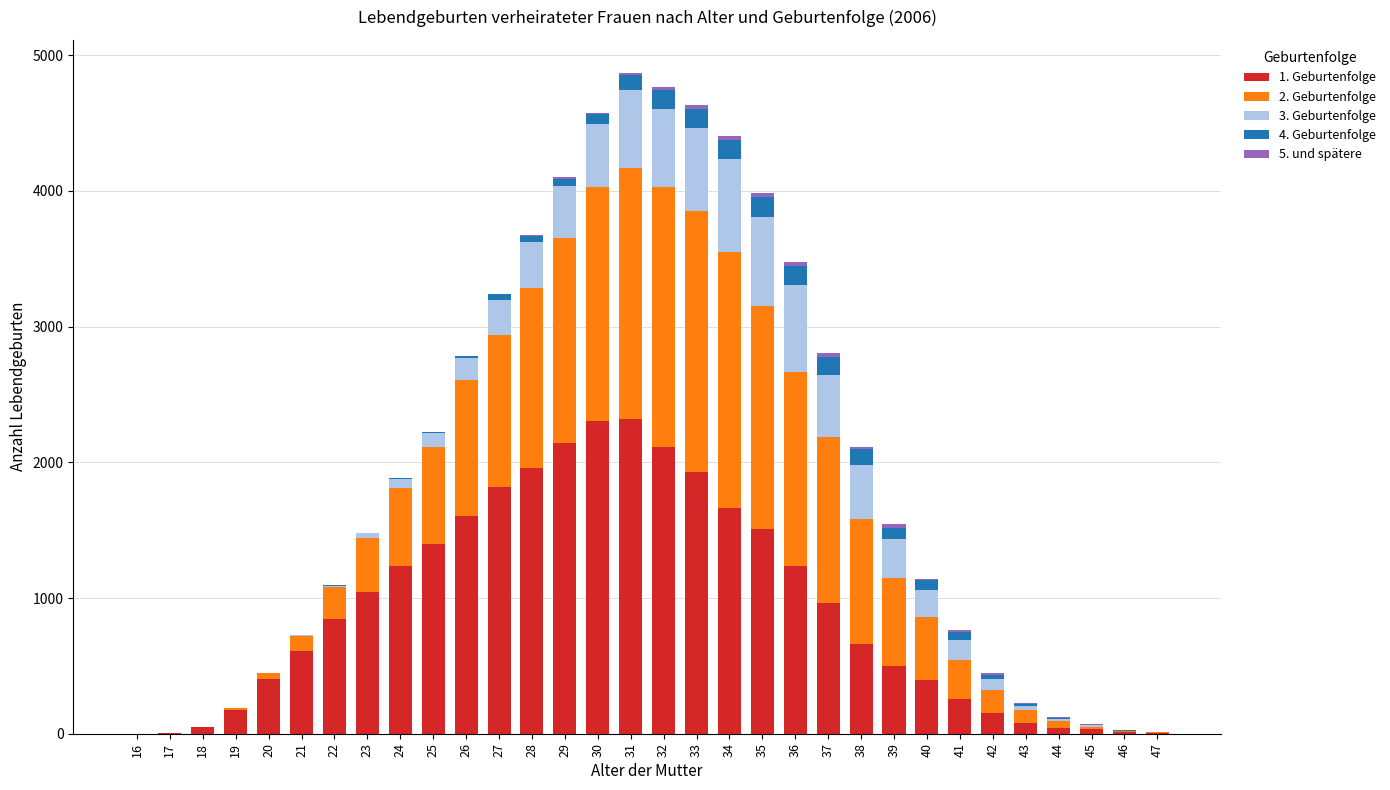

List the labels in order of 4. Geburtenfolge value, smallest first.

16, 17, 18, 19, 20, 21, 47, 22, 23, 46, 24, 45, 44, 25, 26, 43, 42, 27, 28, 29, 41, 40, 30, 39, 31, 38, 37, 32, 36, 33, 34, 35